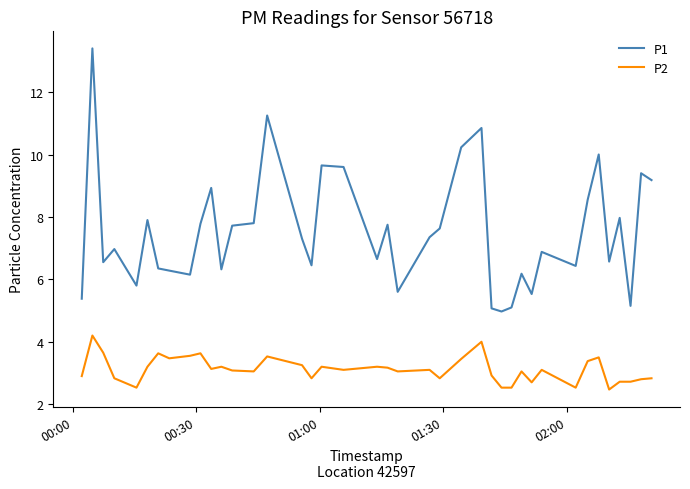

What is the maximum value for P1?

13.4